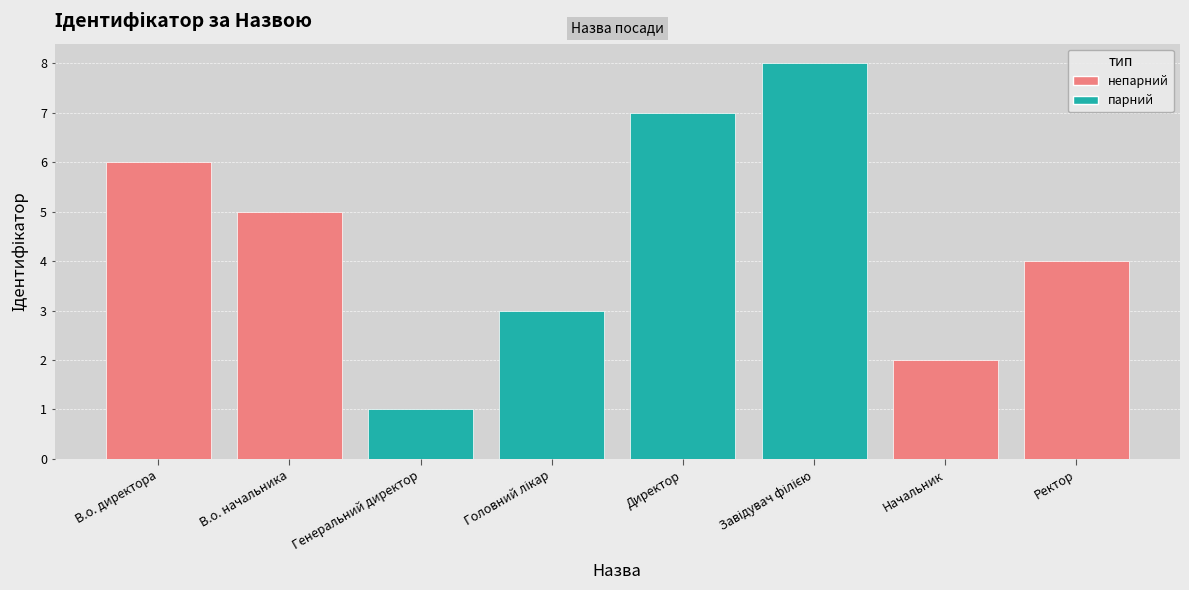

Are the bars grouped side by side (vs. stacked)?

No